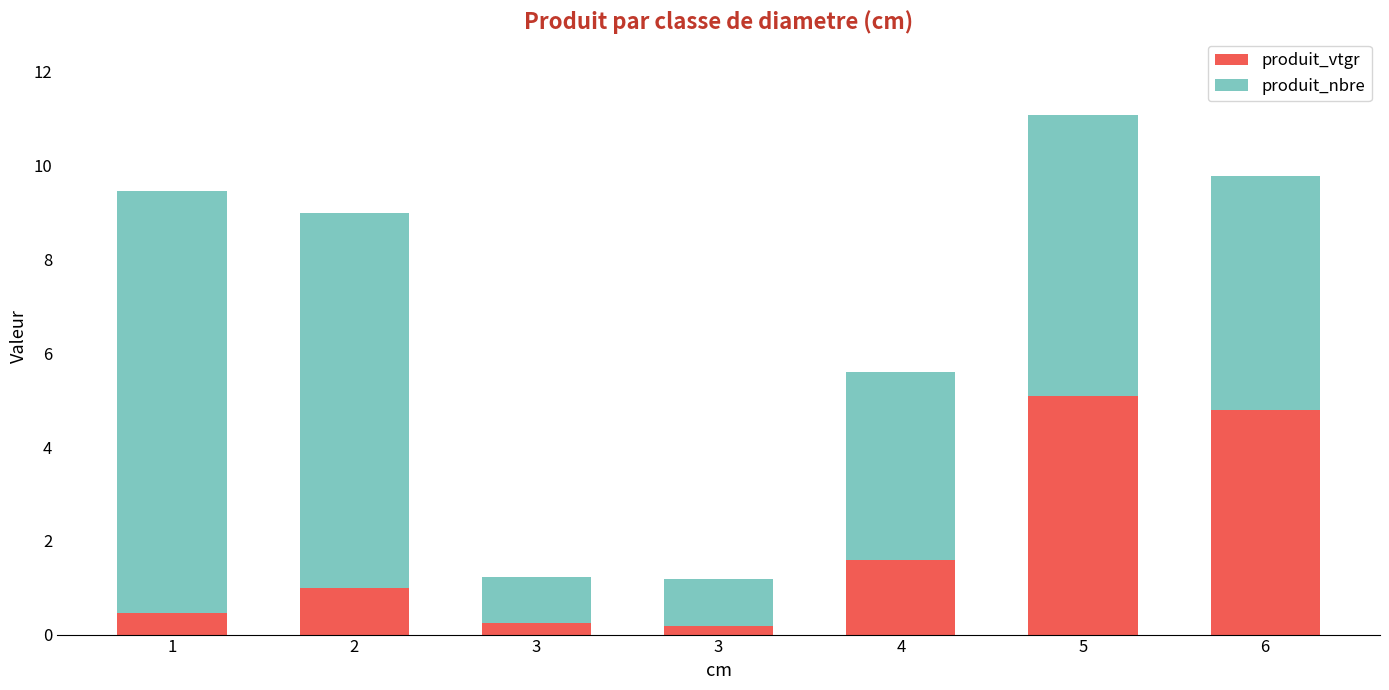

How many categories are shown in the chart?

7